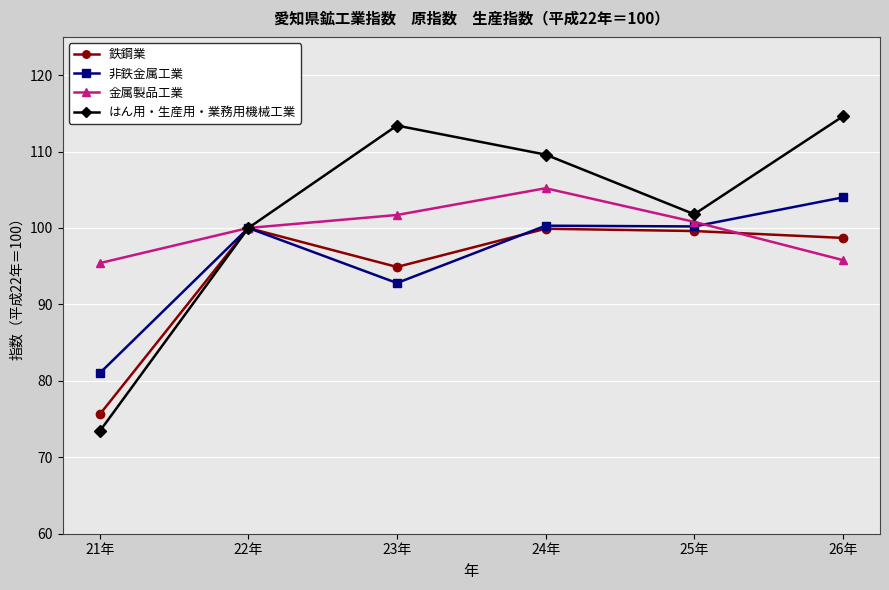

Which category has the lowest value in the はん用・生産用・業務用機械工業 series?

21年